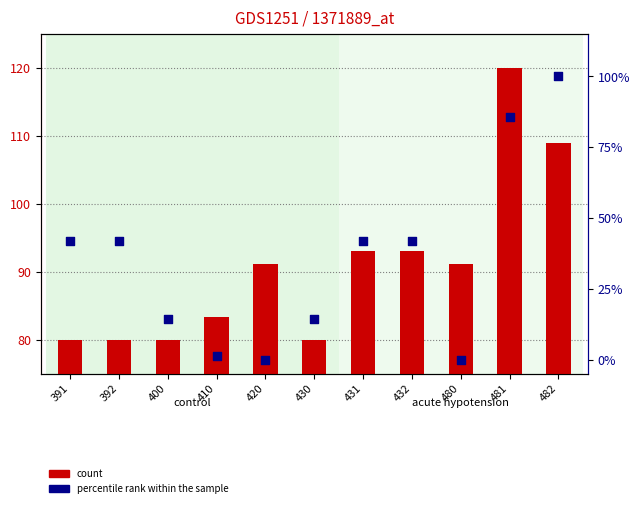

Is the value of percentile rank within the sample at 392 greater than the value of count at 430?

No